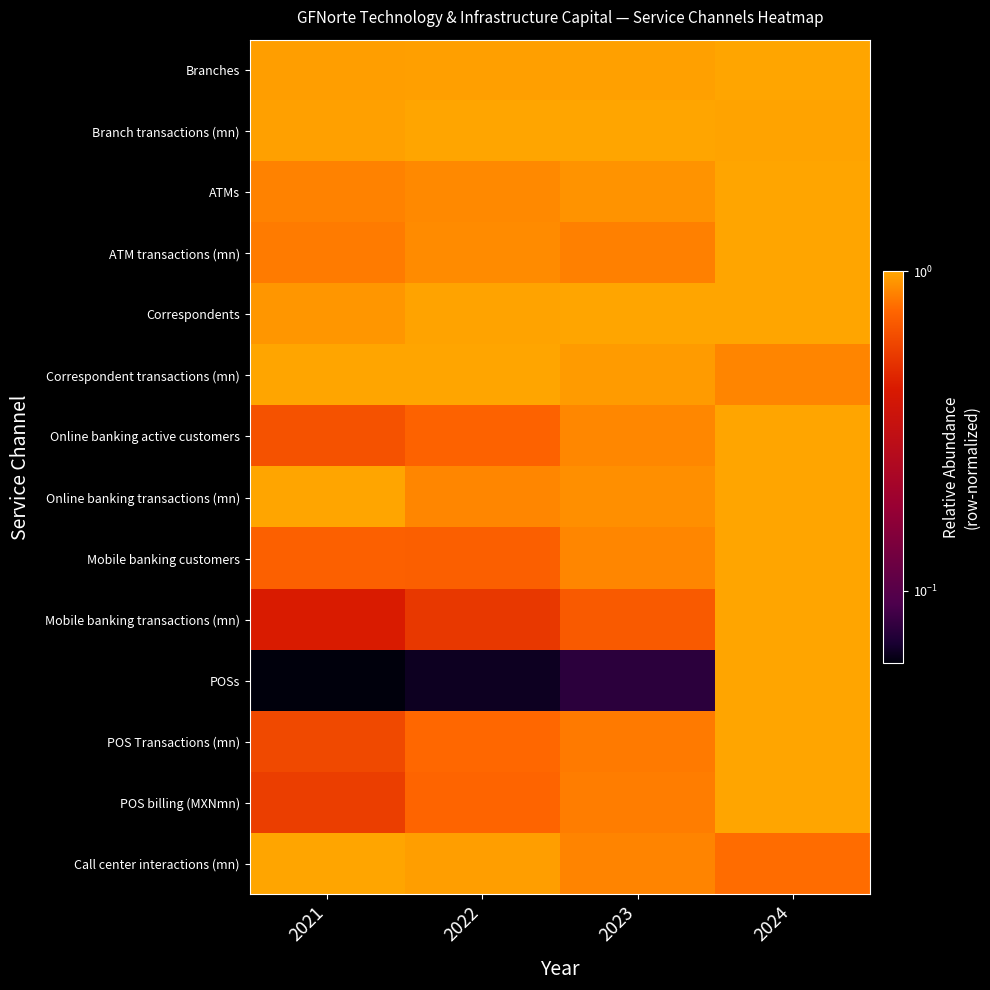

Reading left to right, extract all data points from this chart.

Branches: 2021=1.0	2022=1.0	2023=1.0	2024=1.0
Branch transactions (mn): 2021=1.0	2022=1.0	2023=1.0	2024=1.0
ATMs: 2021=0.9	2022=0.9	2023=0.9	2024=1.0
ATM transactions (mn): 2021=0.8	2022=0.9	2023=0.8	2024=1.0
Correspondents: 2021=0.9	2022=1.0	2023=1.0	2024=1.0
Correspondent transactions (mn): 2021=1.0	2022=1.0	2023=1.0	2024=0.9
Online banking active customers: 2021=0.7	2022=0.7	2023=0.9	2024=1.0
Online banking transactions (mn): 2021=1.0	2022=0.9	2023=0.9	2024=1.0
Mobile banking customers: 2021=0.7	2022=0.7	2023=0.9	2024=1.0
Mobile banking transactions (mn): 2021=0.4	2022=0.5	2023=0.7	2024=1.0
POSs: 2021=0.1	2022=0.1	2023=0.1	2024=1.0
POS Transactions (mn): 2021=0.6	2022=0.8	2023=0.8	2024=1.0
POS billing (MXNmn): 2021=0.6	2022=0.7	2023=0.8	2024=1.0
Call center interactions (mn): 2021=1.0	2022=1.0	2023=0.9	2024=0.8